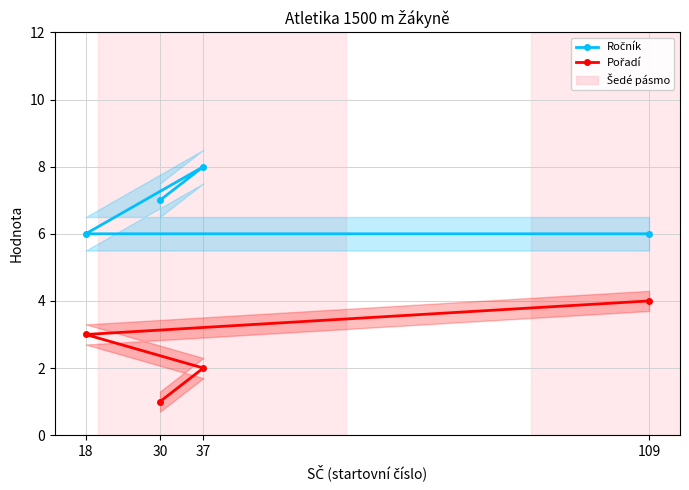

What is the difference between the second highest and second lowest values in the Pořadí series?

1